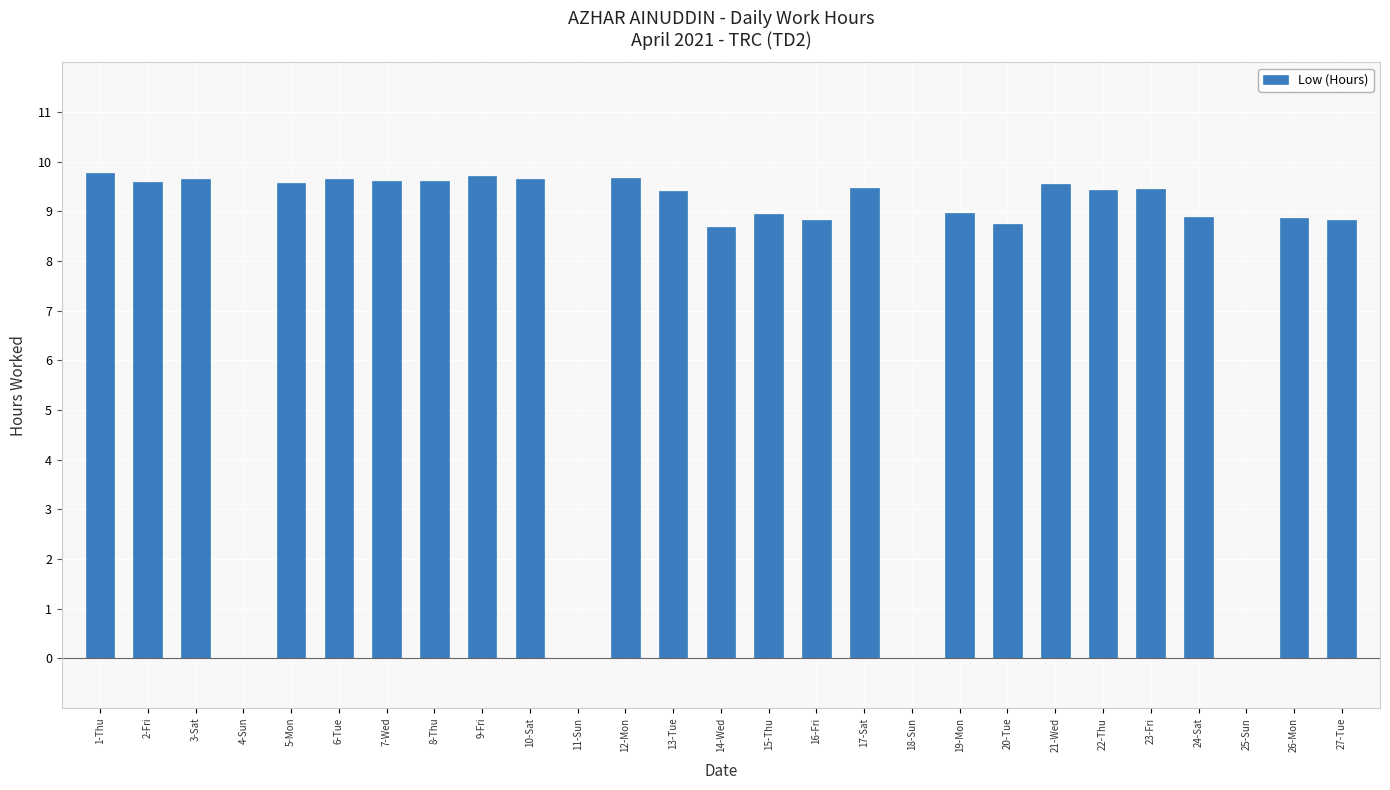

Where does the data first go above 9?

1-Thu